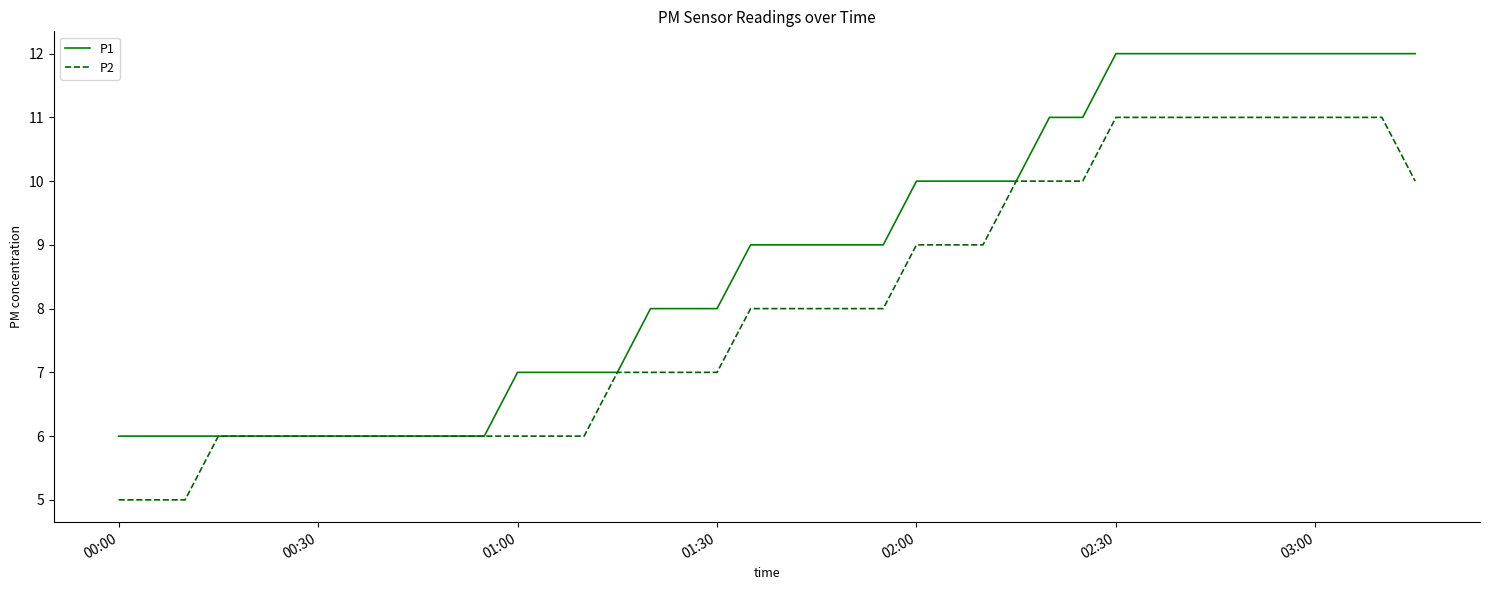

What is the minimum value shown in the chart?

5